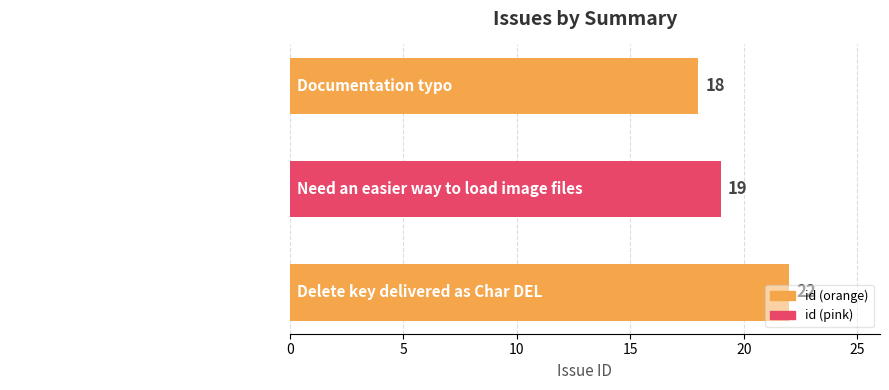

What is the sum of all values?

59